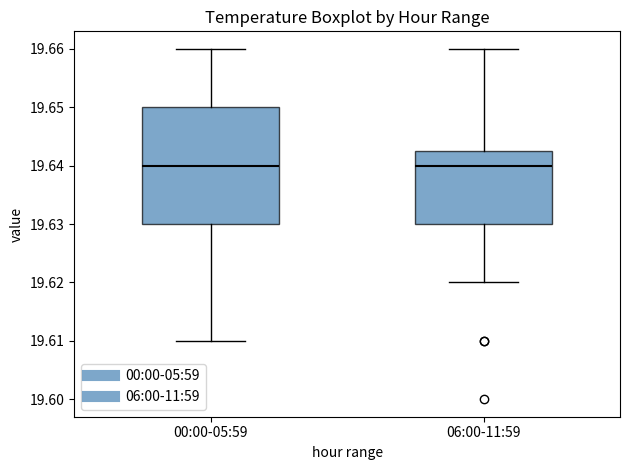

Reading left to right, read every box against the y-axis: the position of its median line, the range the box covers, and the ends of its whiskers. The values are not printed on the chart, so give them approximately, as read against the axis.

00:00-05:59: median 19.640, box 19.630 to 19.650, whiskers 19.610 to 19.660
06:00-11:59: median 19.640, box 19.630 to 19.643, whiskers 19.620 to 19.660